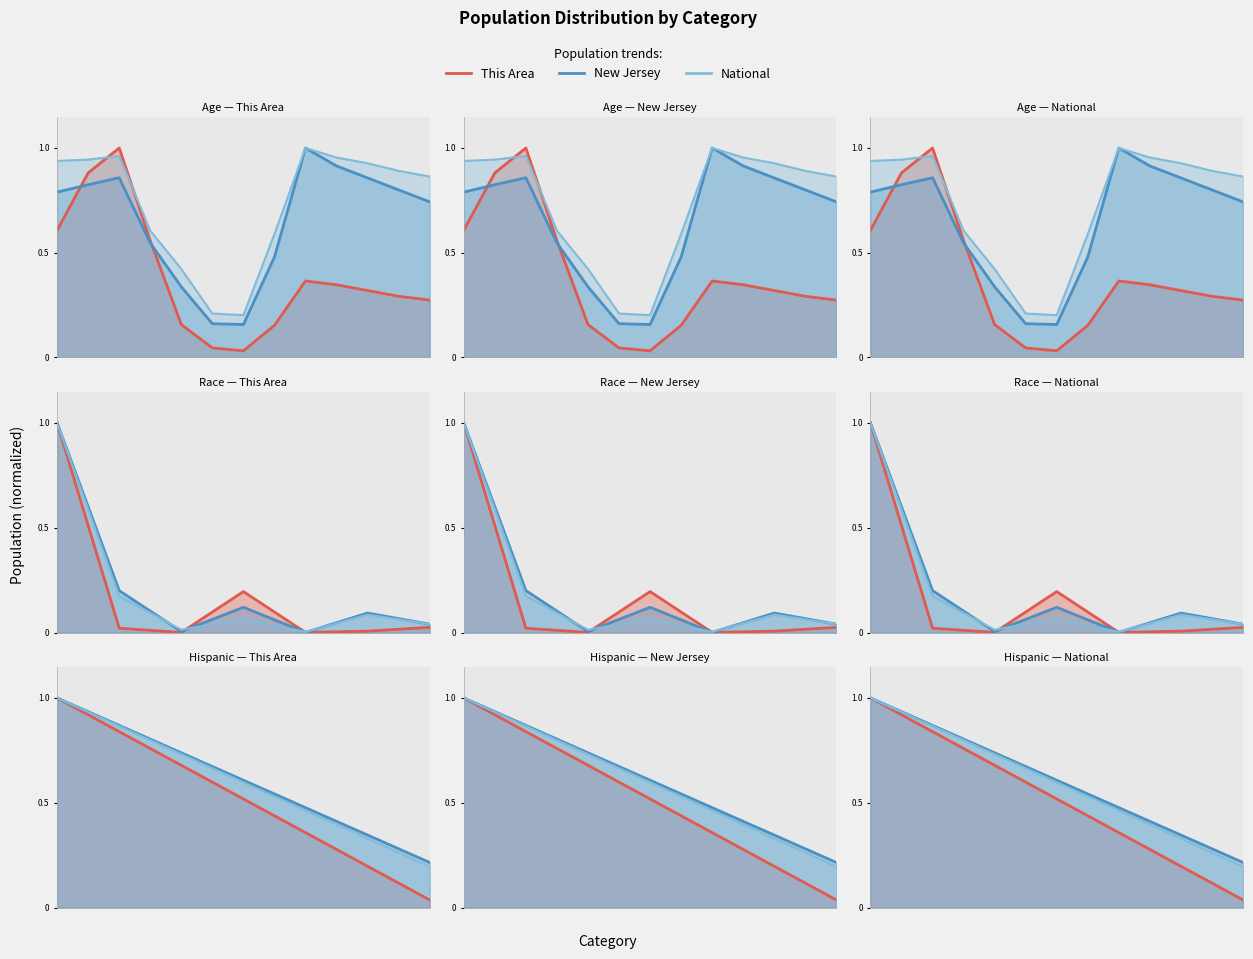

What is the average value of the National series?

0.6